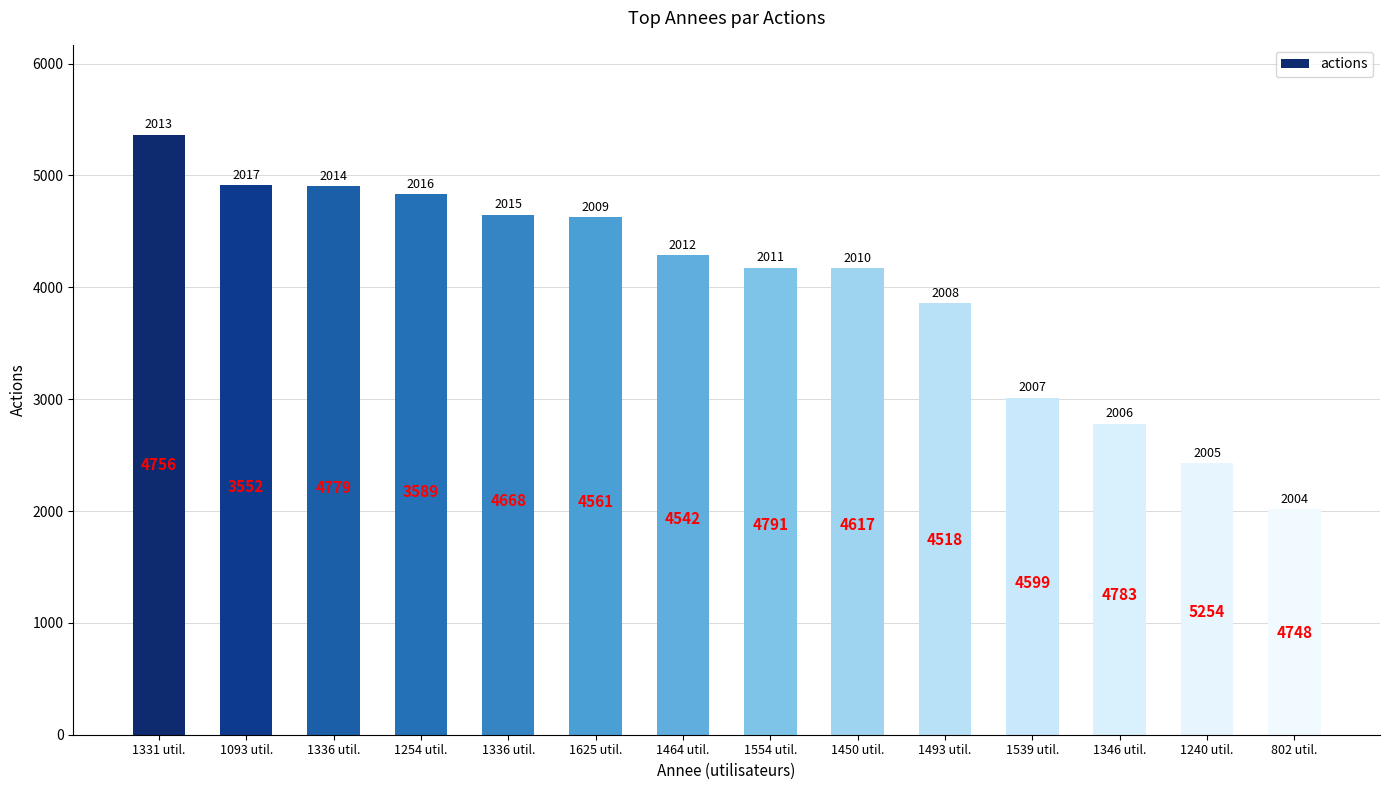

How many bars are there in total?

14